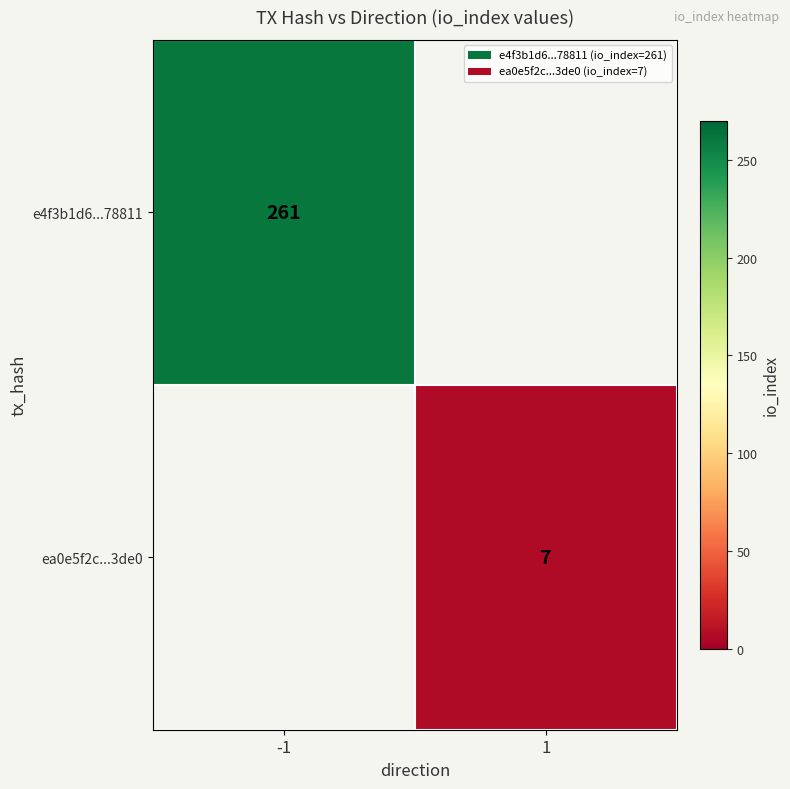

The value of ea0e5f2c...3de0 at 1 is 12. True or false?

False